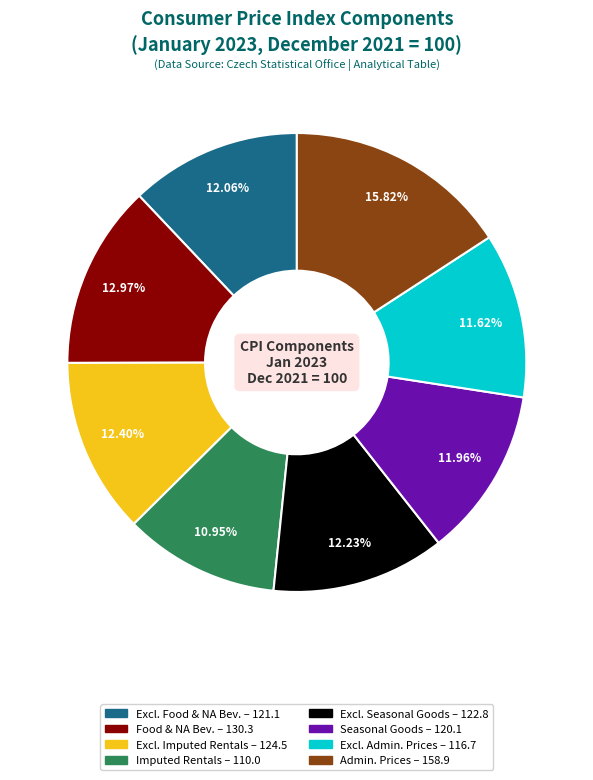

Is there a majority slice in this chart?

No